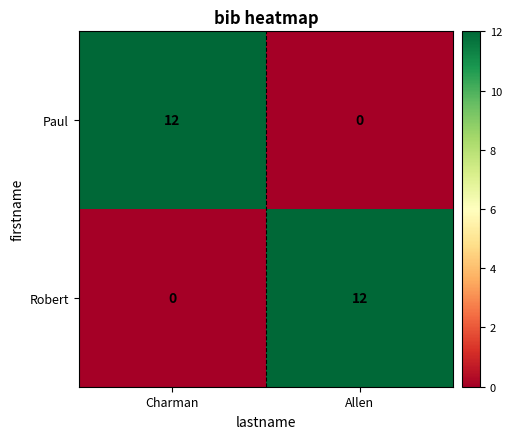

At which label is Robert closest to 6?

Charman